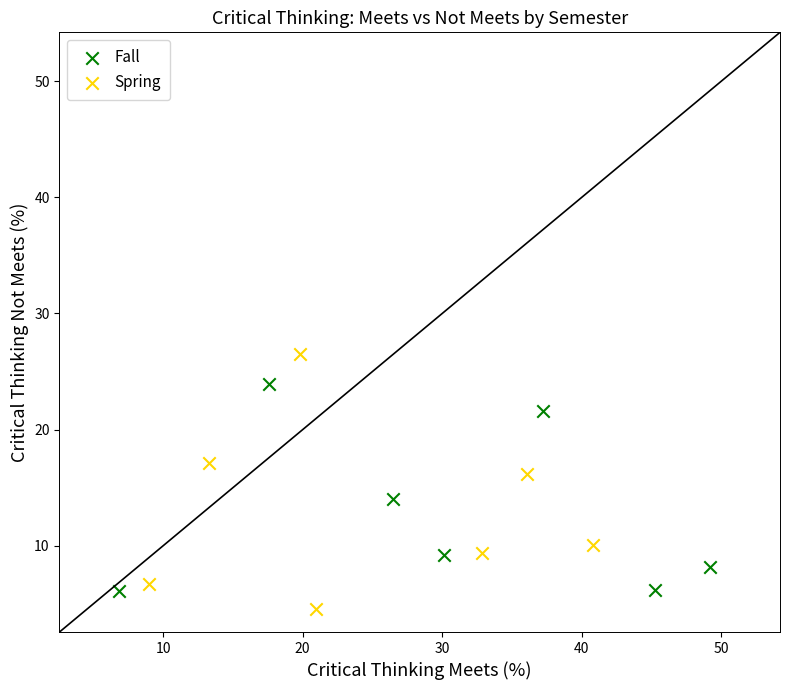

Which series has the largest Y range (max minus min)?

Spring